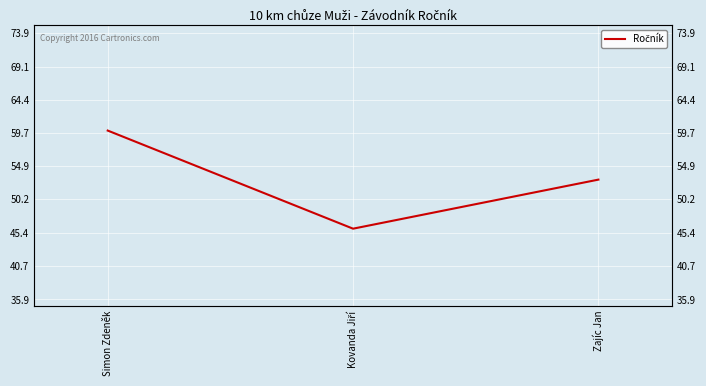

What is the difference between the values at Simon Zdeněk and Zajíc Jan?

7